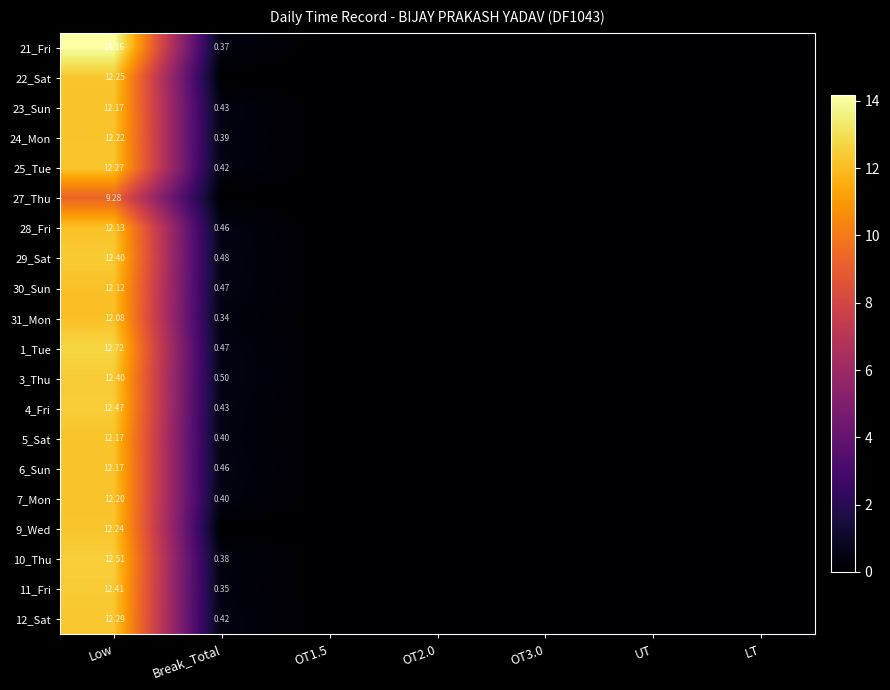

Which label corresponds to the smallest value in the chart?

OT1.5